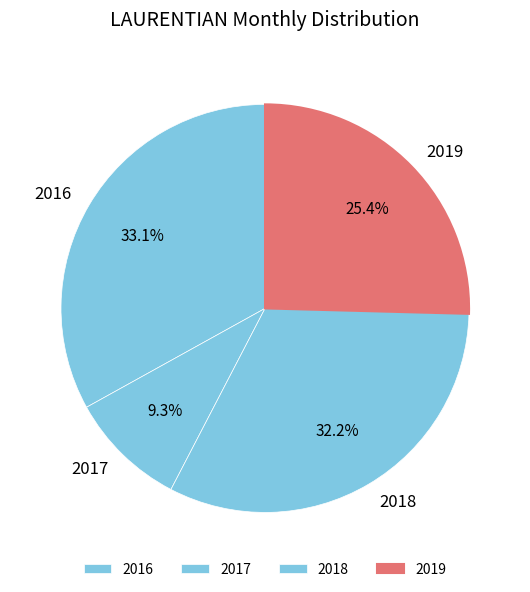

What is the smallest slice in the pie chart?

2017